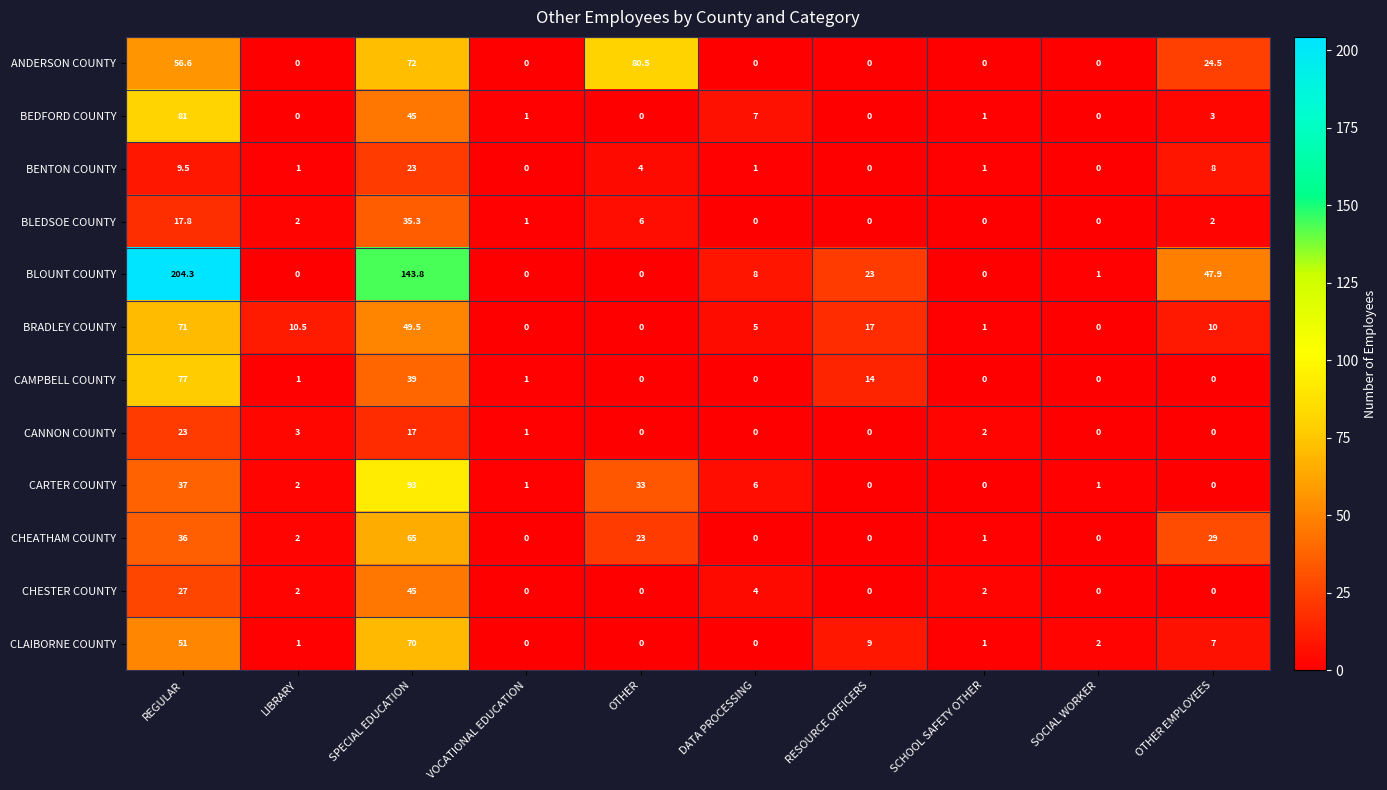

Which series has the largest total across all categories?

BLOUNT COUNTY